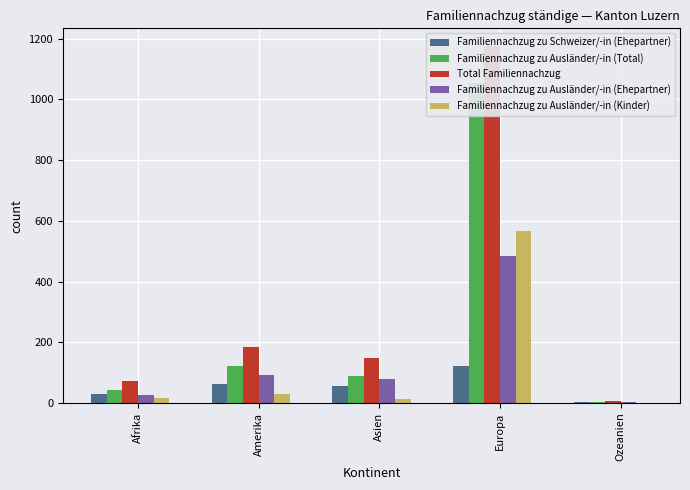

At Ozeanien, list the series in order from smallest to largest.

Familiennachzug zu Ausländer/-in (Kinder), Familiennachzug zu Ausländer/-in (Ehepartner), Familiennachzug zu Ausländer/-in (Total), Familiennachzug zu Schweizer/-in (Ehepartner), Total Familiennachzug